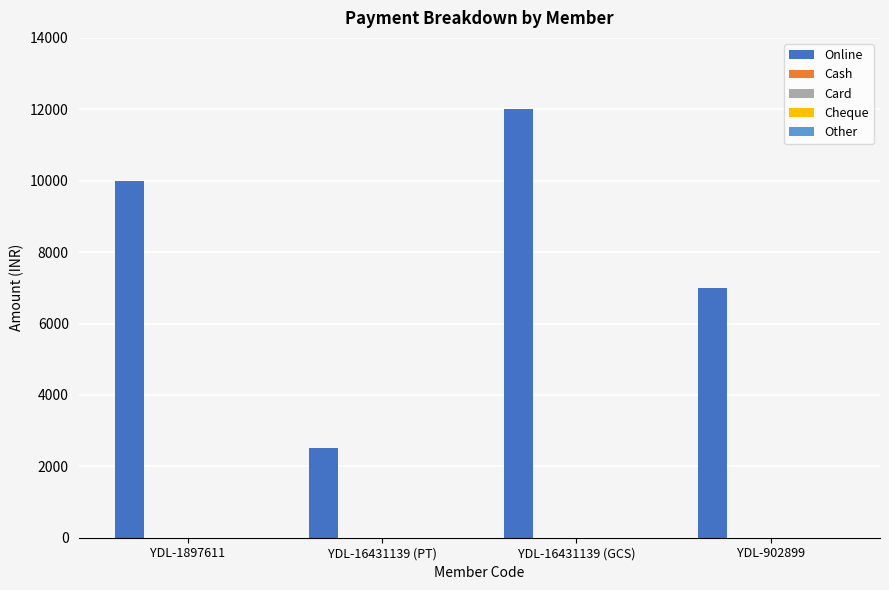

What is the value of the 4th bar from the left?

7000